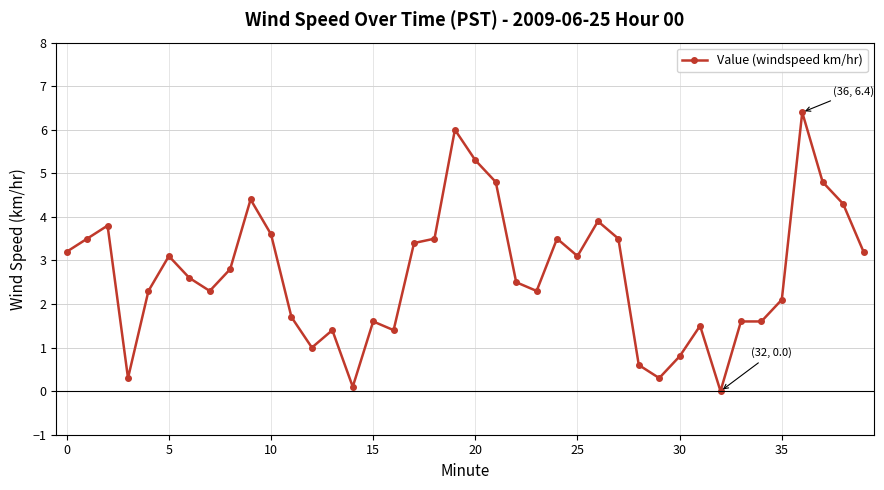

What is the value of the 28th point from the left?

3.5